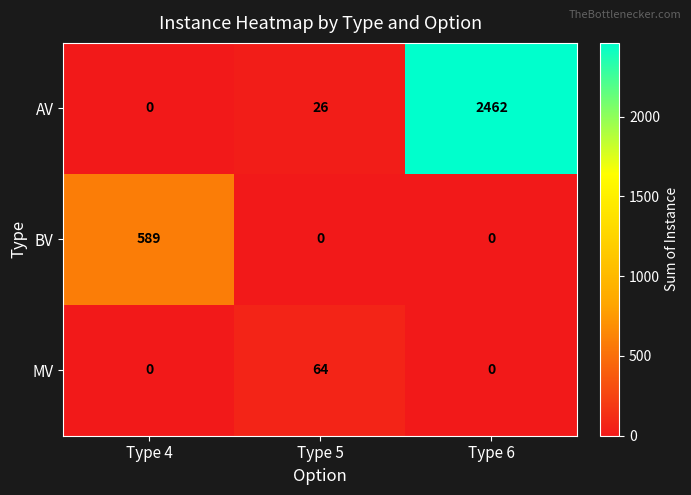

List the series in order of their overall mean, lowest first.

MV, BV, AV